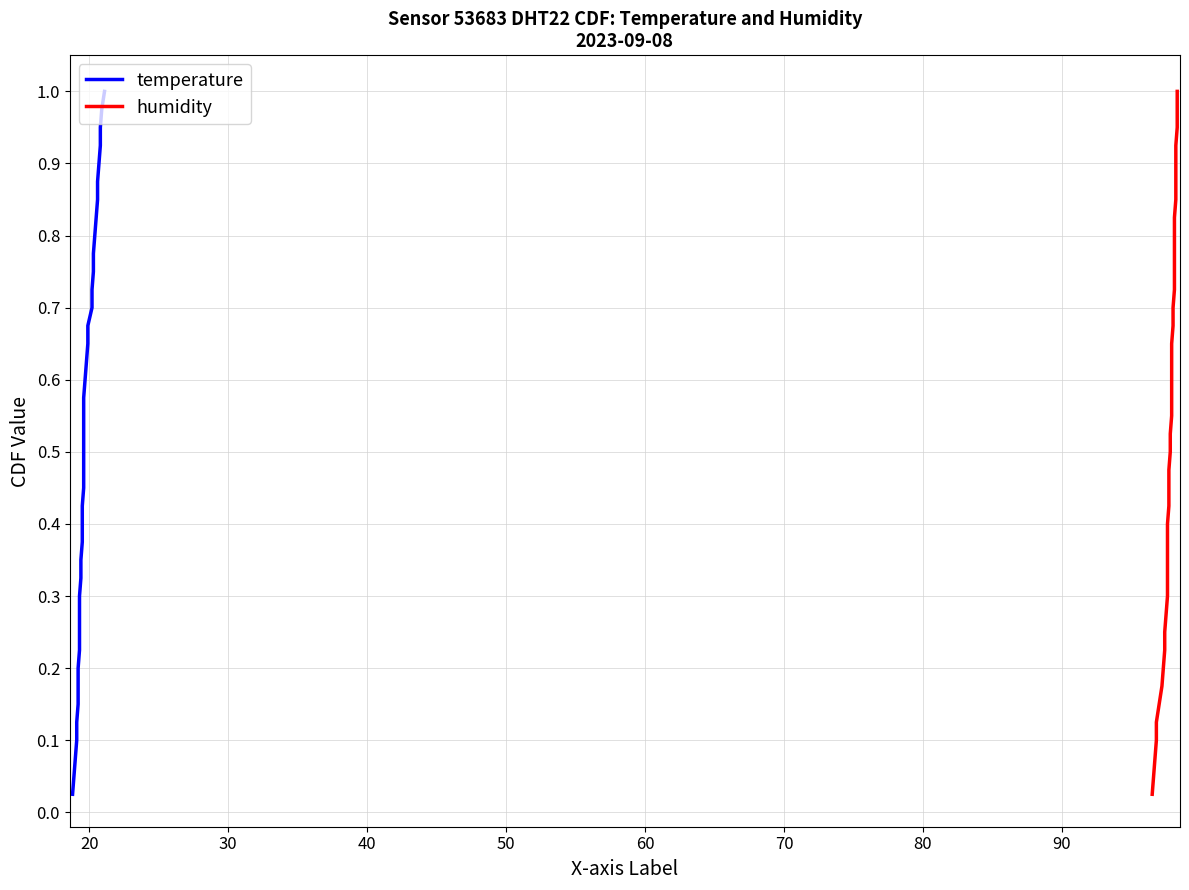

What are all the series names shown in the legend?

temperature, humidity